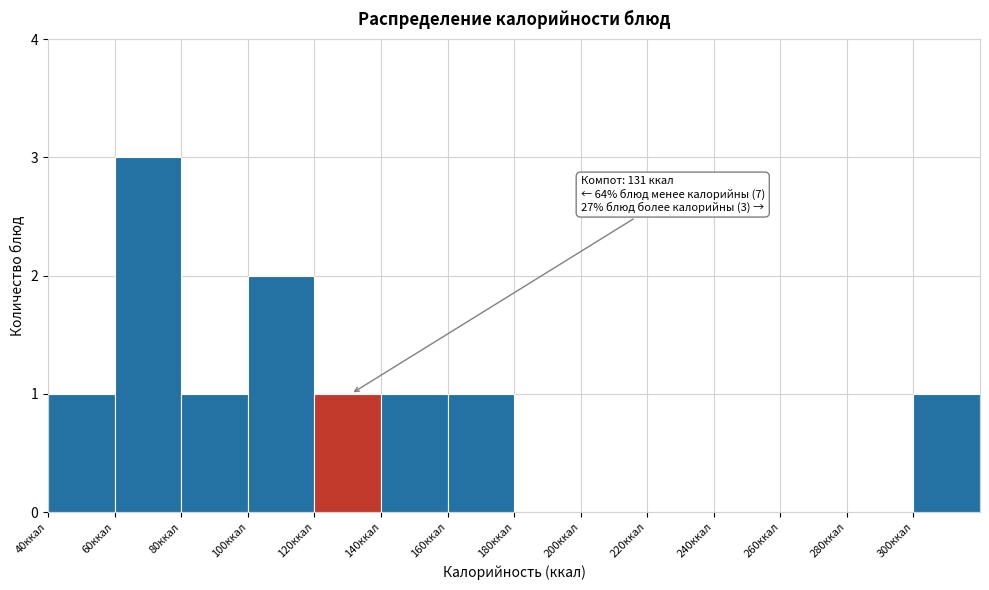

Which range on the x-axis has the tallest bar?

60 to 80